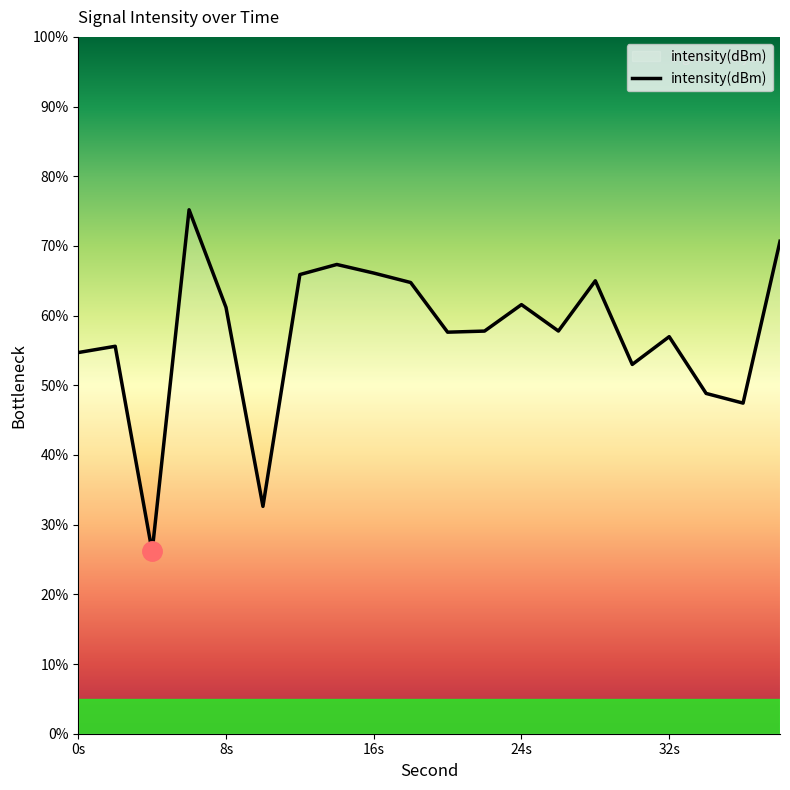

What is the smallest value displayed?

26.2